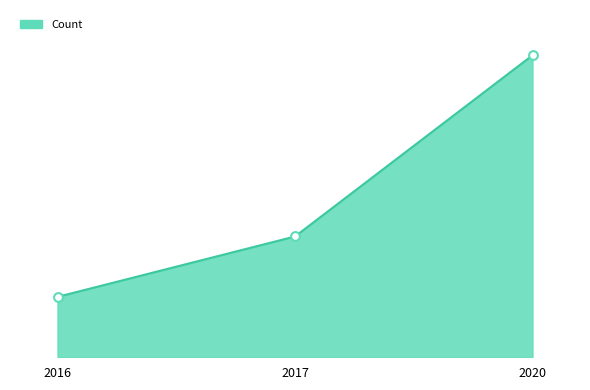

Between 2016 and 2020, which is larger?

2020